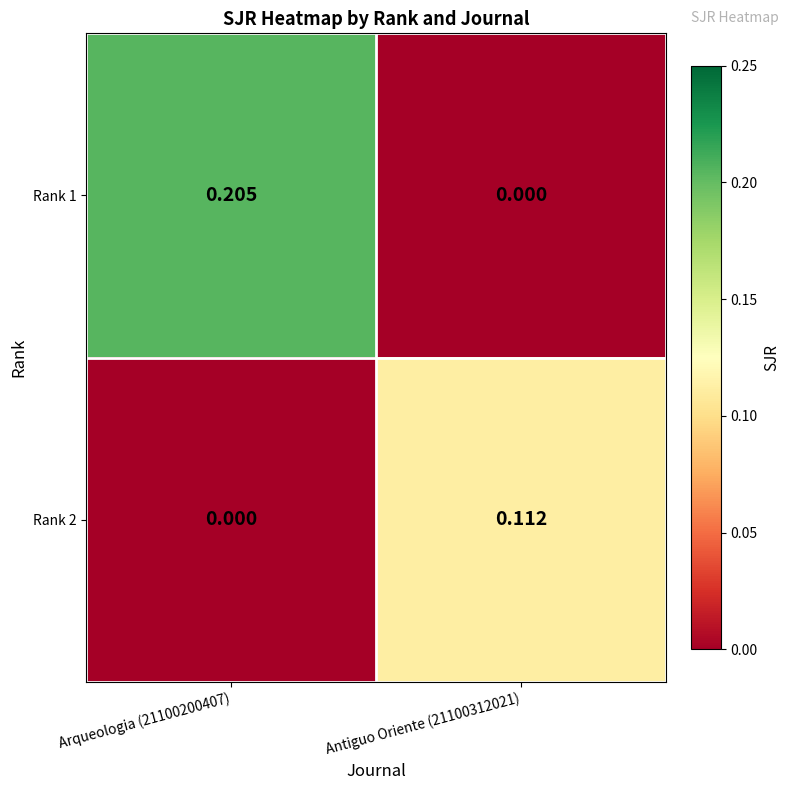

At how many categories does at least one series exceed 0?

2